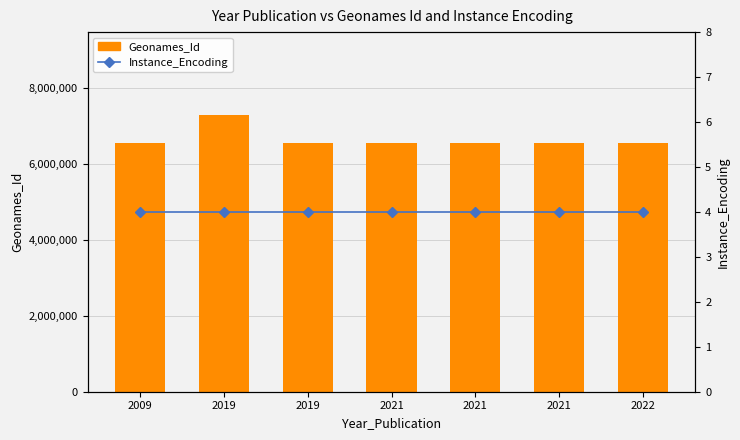

Which label corresponds to the smallest value in the chart?

2009